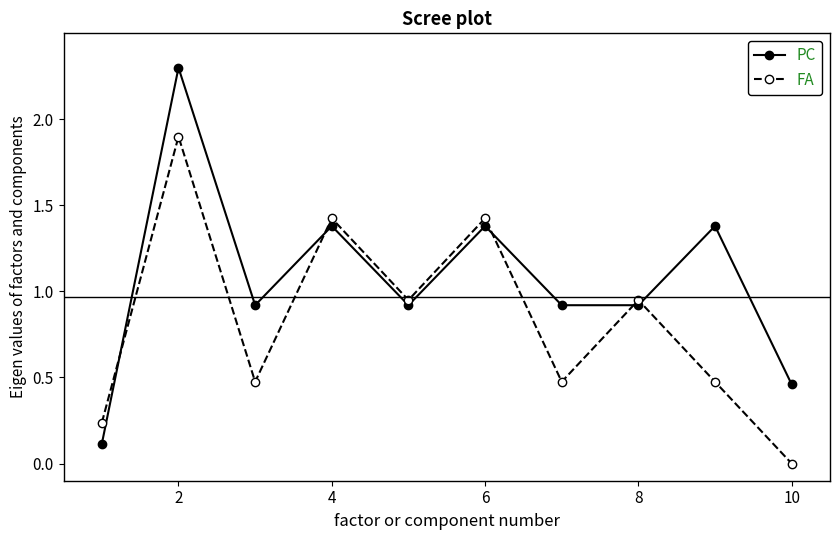

In FA, how many points are lower than both neighbors (excluding endpoints)?

3